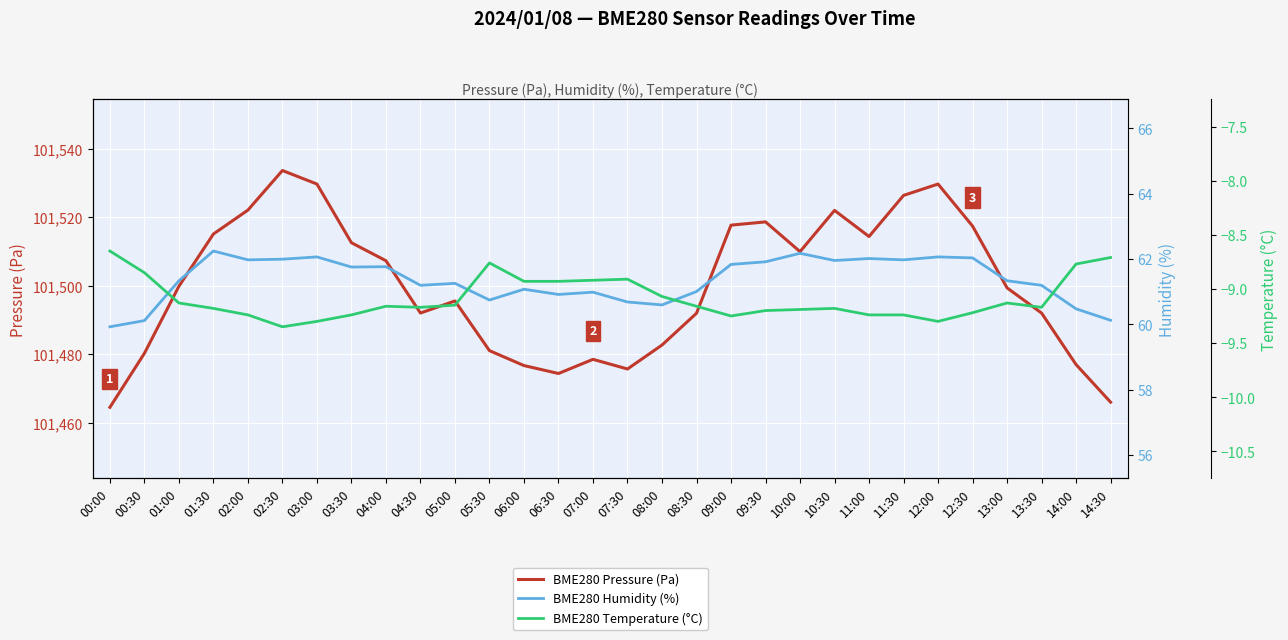

True or false: BME280 Pressure (Pa) has more than 1 interior local peaks.

True